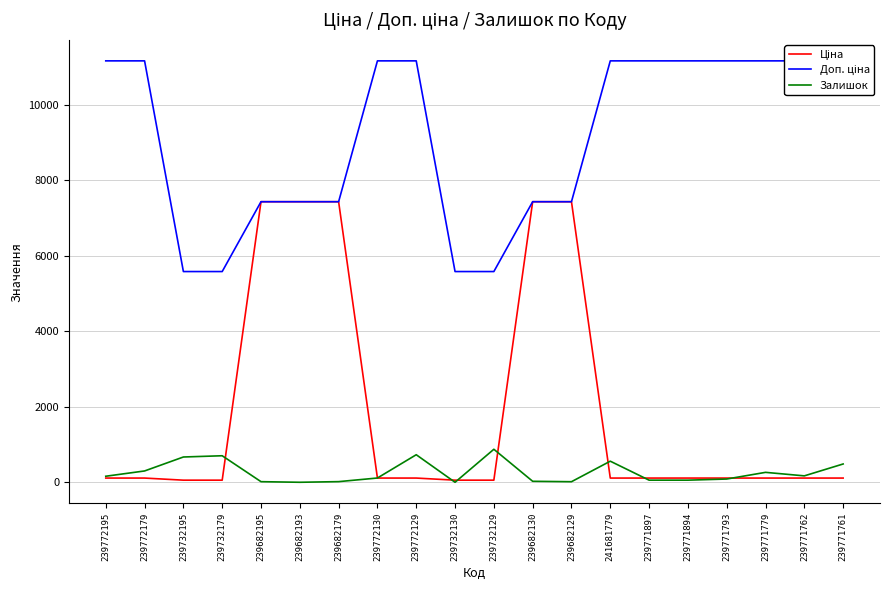

What are all the series names shown in the legend?

Ціна, Доп. ціна, Залишок